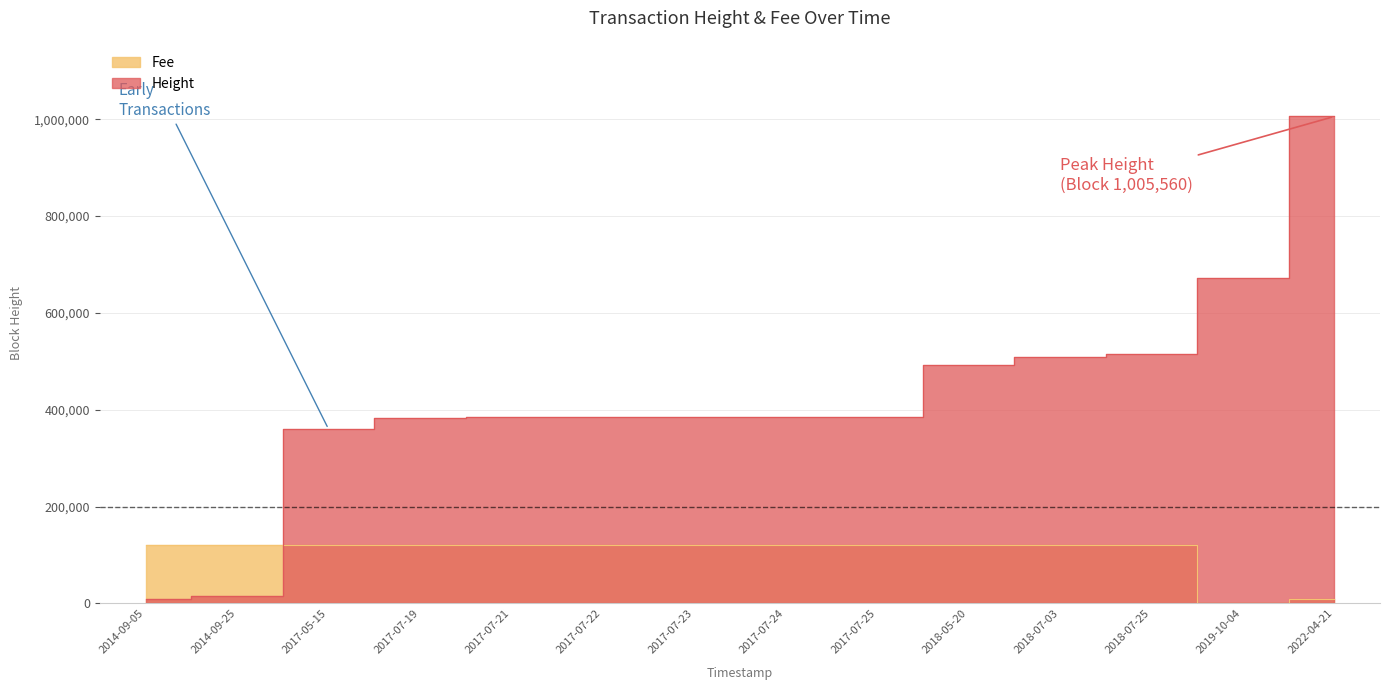

Rank the categories by Height value from highest to lowest.

2022-04-21, 2019-10-04, 2018-07-25, 2018-07-03, 2018-05-20, 2017-07-25, 2017-07-24, 2017-07-23, 2017-07-22, 2017-07-21, 2017-07-19, 2017-05-15, 2014-09-25, 2014-09-05